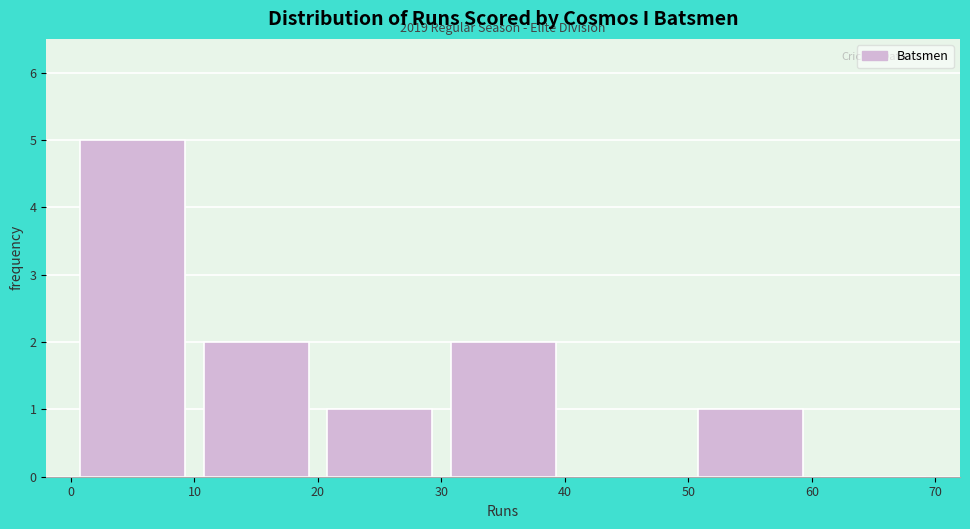

Over which range of the x-axis is the bar tallest?

0 to 10